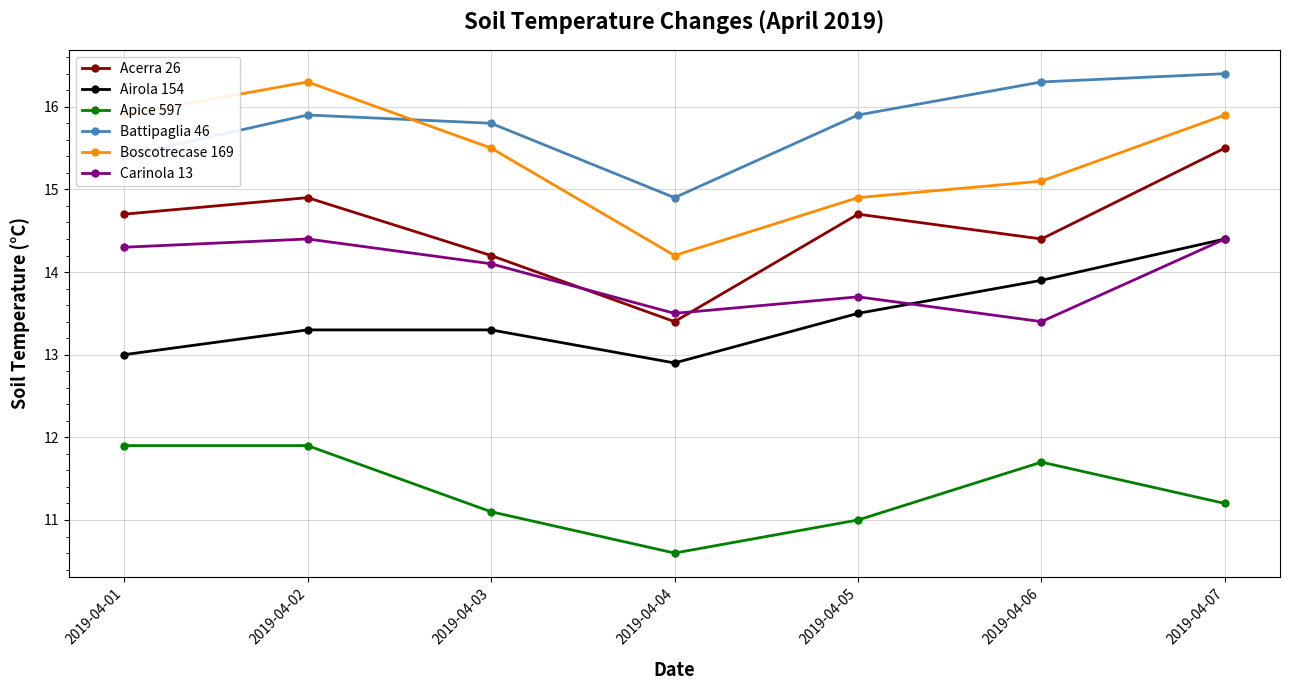

What is the difference between the highest and lowest values at 2019-04-07?

5.2